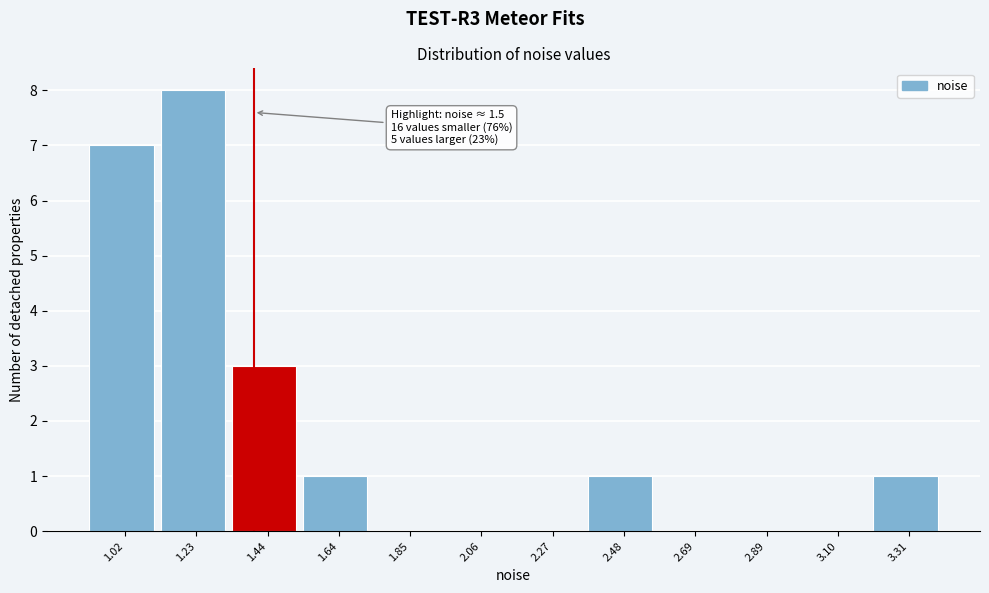

Reading left to right, transcribe all the data shown in this chart.

1.02=7	1.23=8	1.44=3	1.64=1	1.85=0	2.06=0	2.27=0	2.48=1	2.69=0	2.89=0	3.10=0	3.31=1